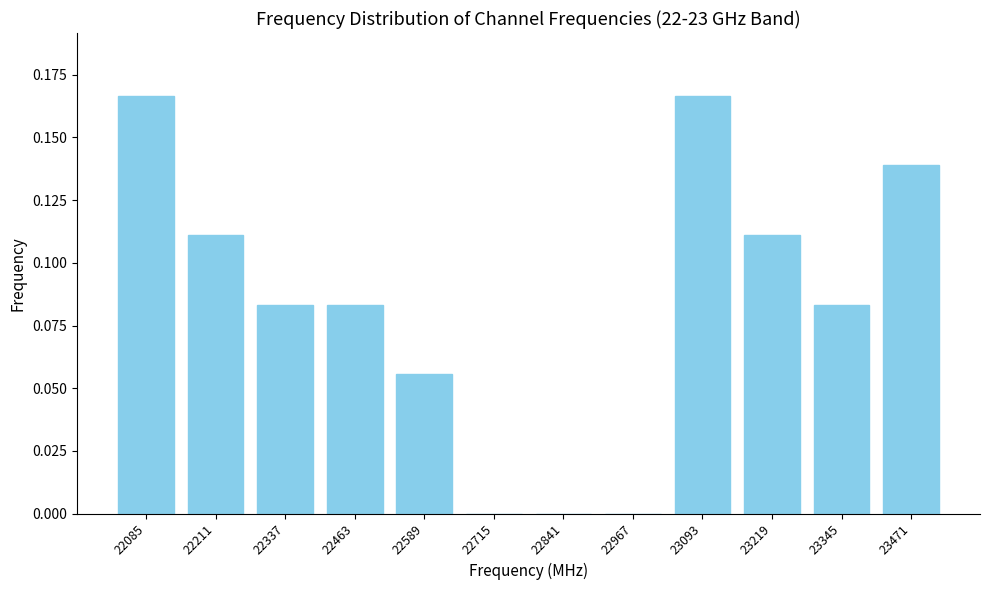

Which has a higher value, 23345 or 22211?

22211